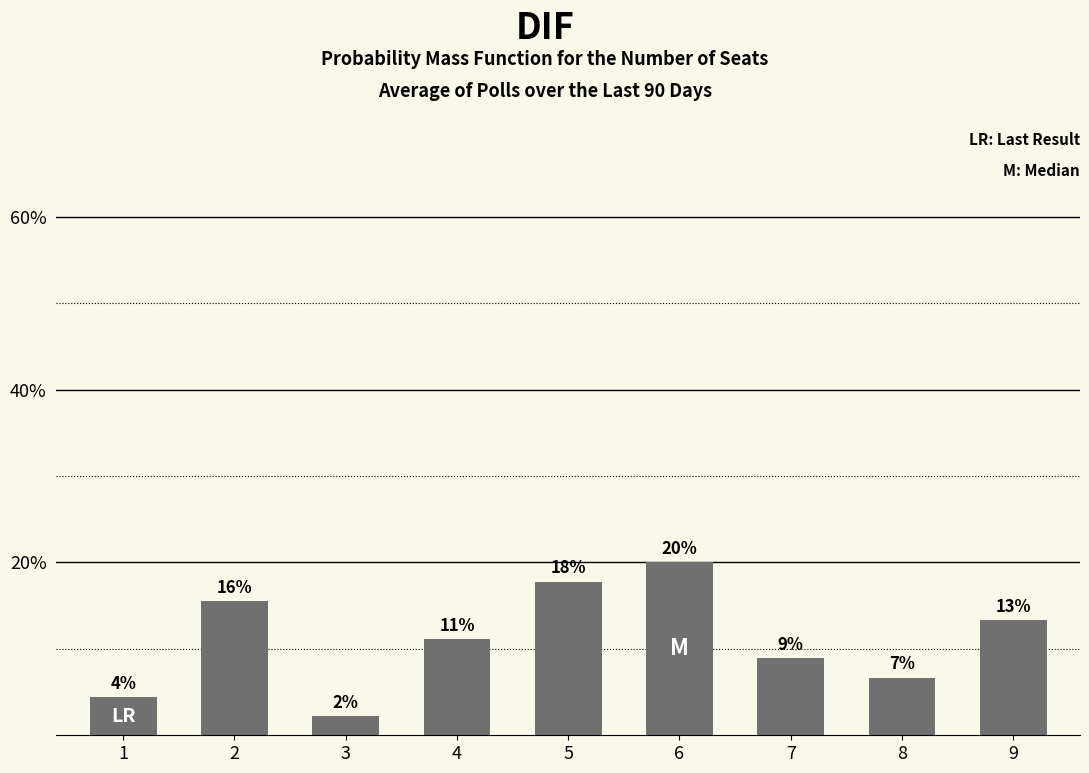

Reading left to right, what are all the values shown in this chart?

0.0	0.2	0.0	0.1	0.2	0.2	0.1	0.1	0.1